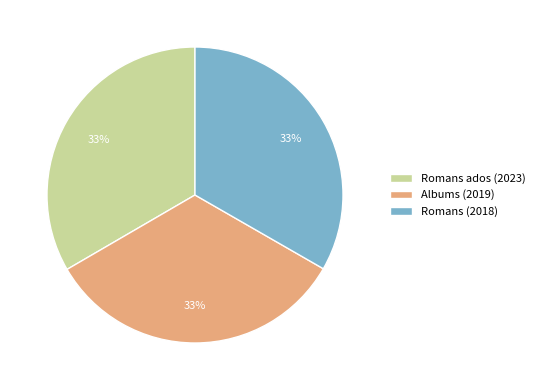

What is the ratio of the value at Romans (2018) to the value at Albums (2019)?

1.0